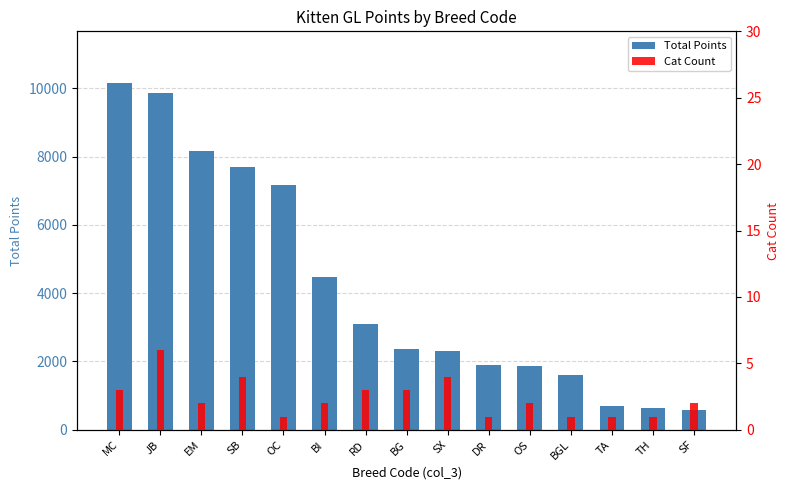

What is the difference between the maximum and minimum values in the Total Points series?

9552